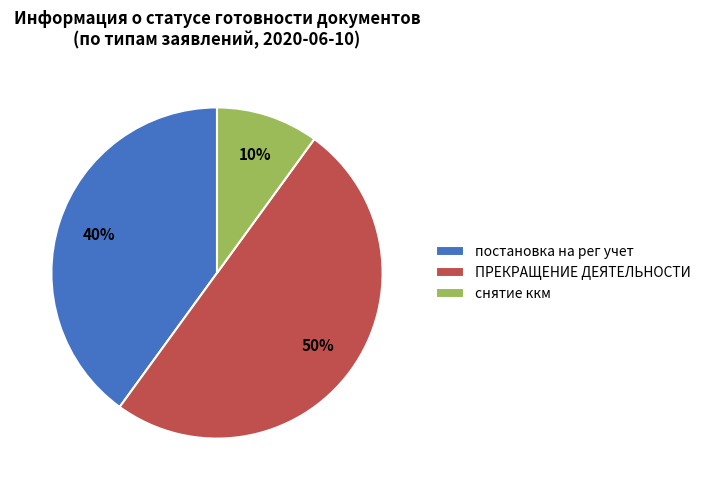

To the nearest percent, what is the difference between the ПРЕКРАЩЕНИЕ ДЕЯТЕЛЬНОСТИ and снятие ккм slice percentages?

40%